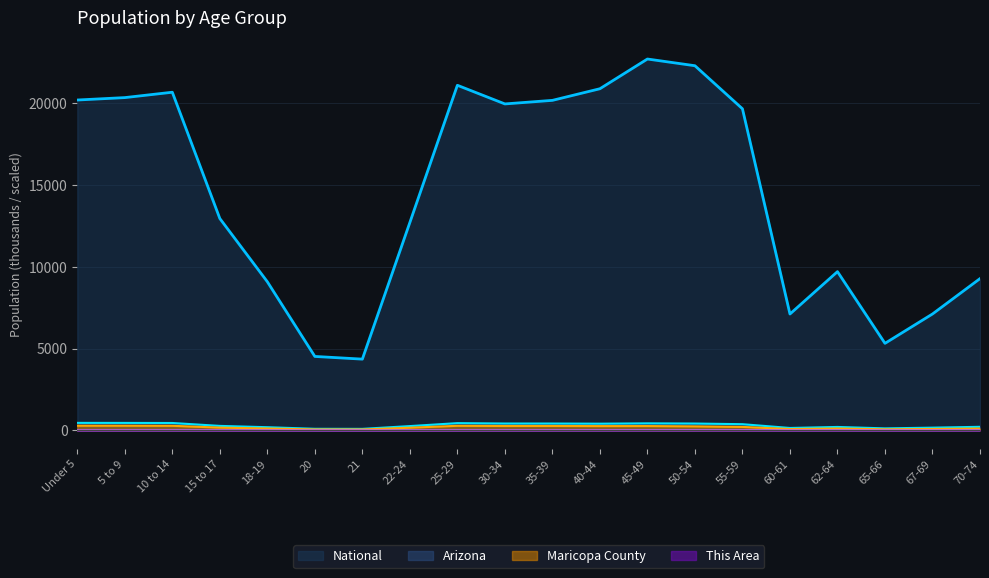

True or false: Arizona and This Area cross at least once.

False